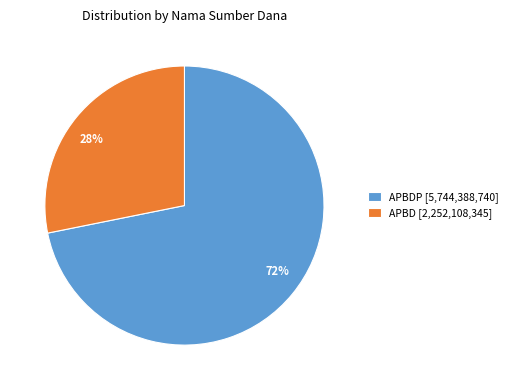

Does any single category account for the majority?

Yes